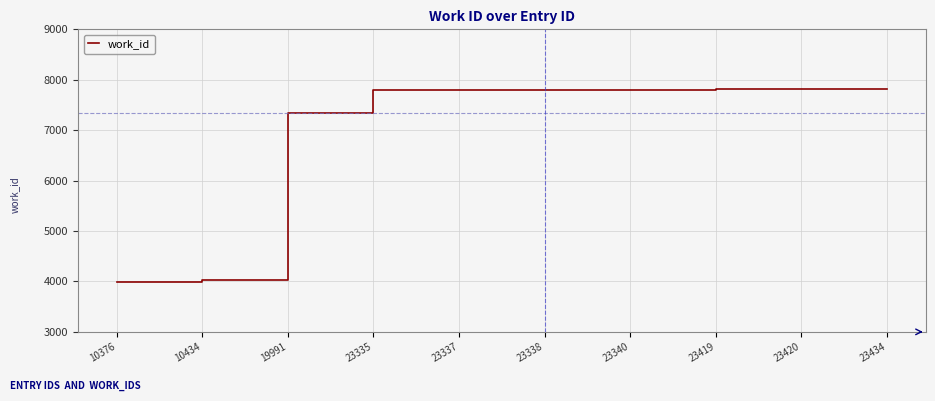

What is the ratio of the value at 23434 to the value at 10434?

1.9